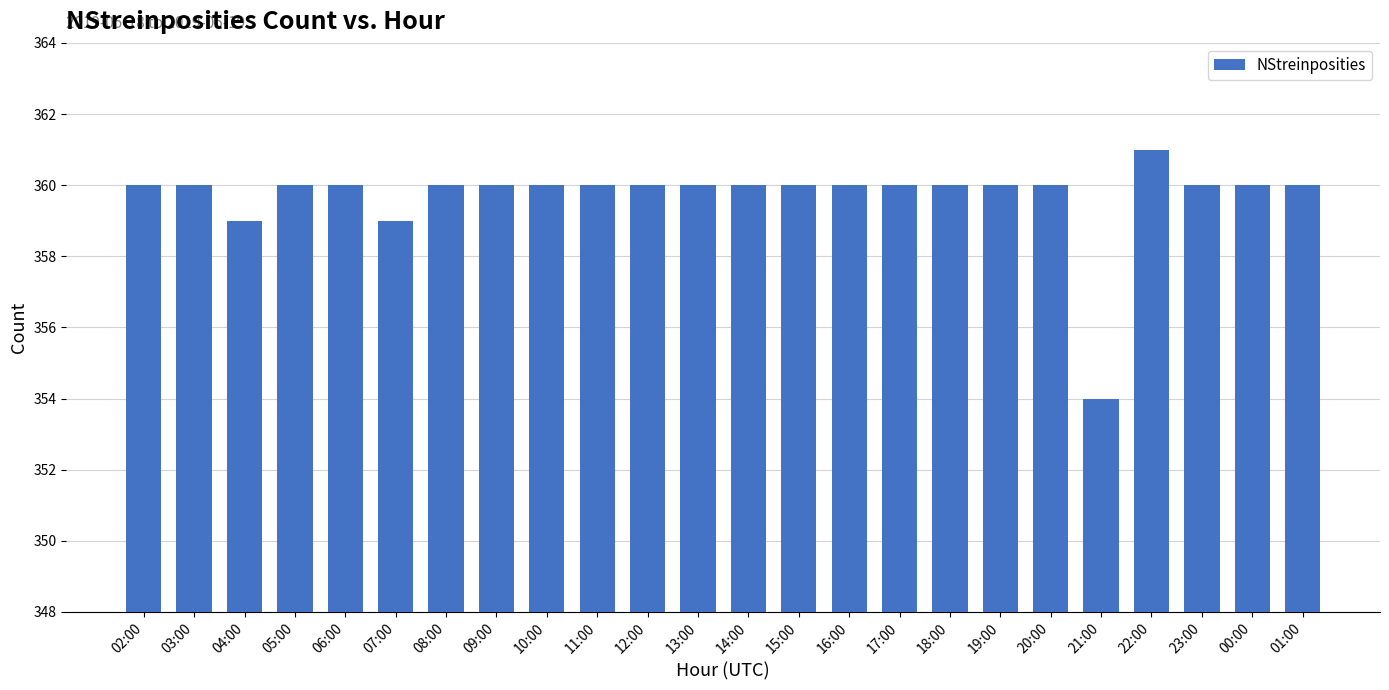

What is the difference between the maximum and minimum values?

7